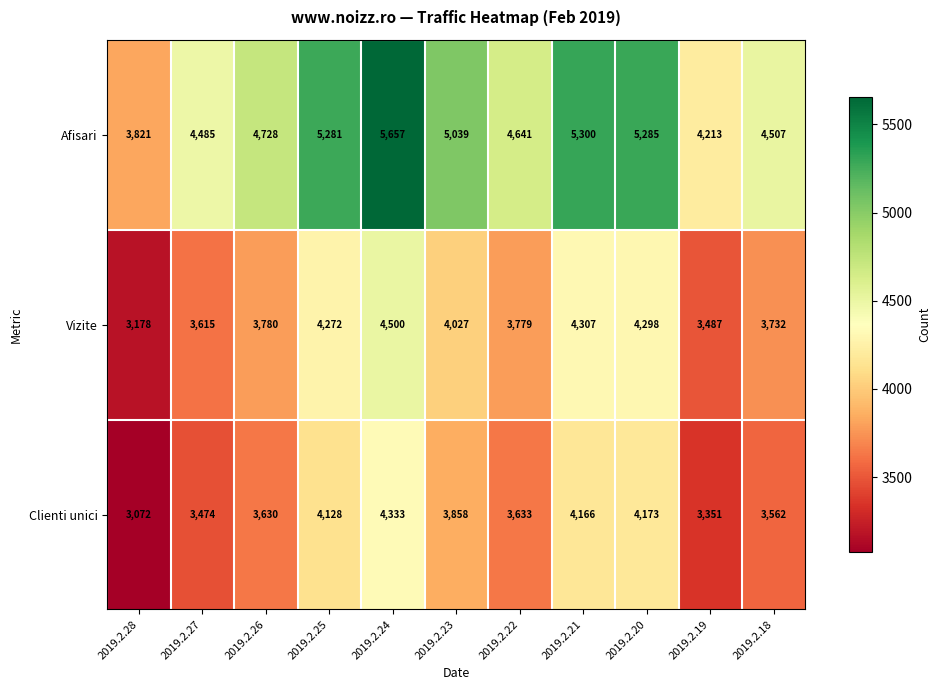

What is the average value of the Clienti unici series?

3762